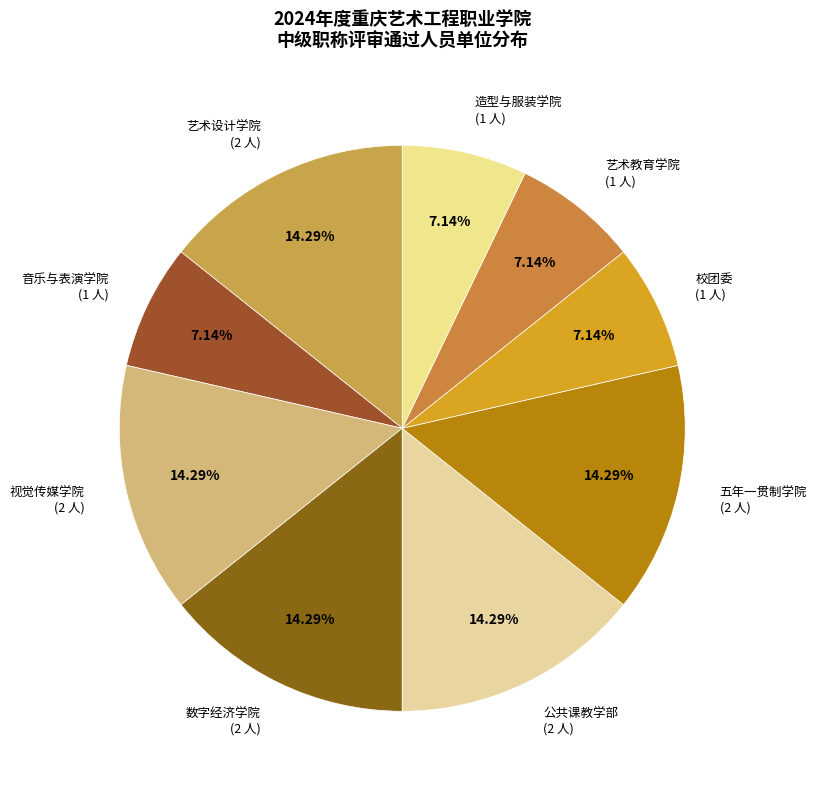

Combined, do 公共课教学部 and 艺术教育学院 account for over 50%?

No